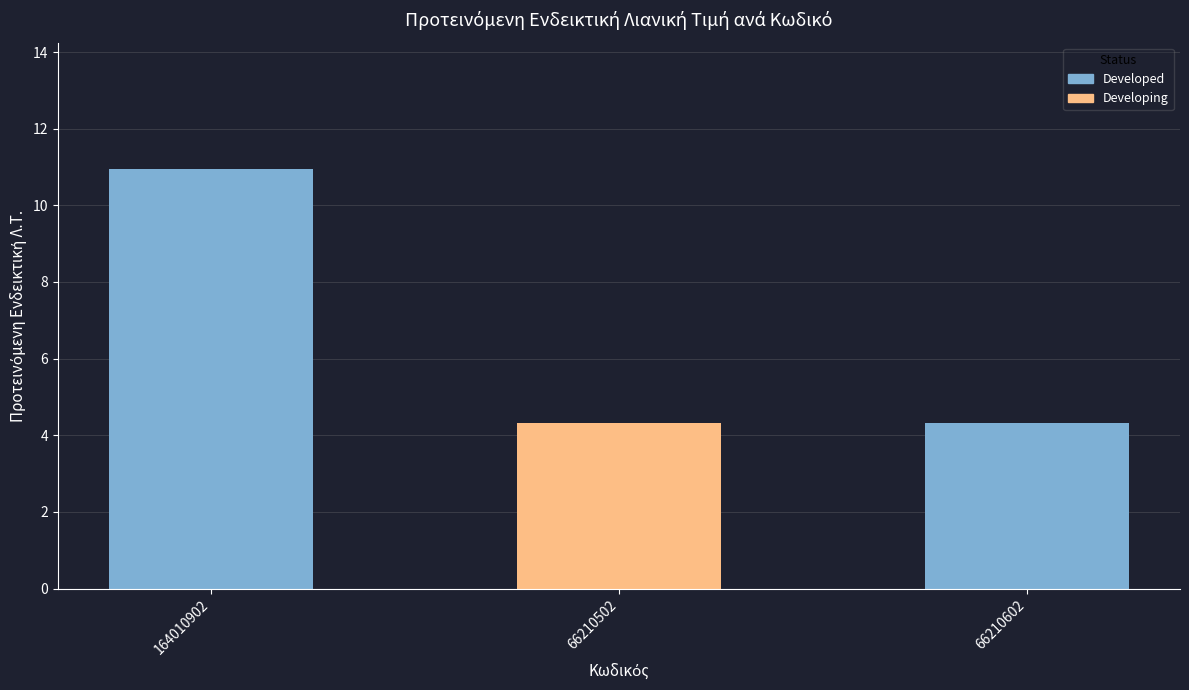

What is the value of the 2nd bar from the left?

4.3